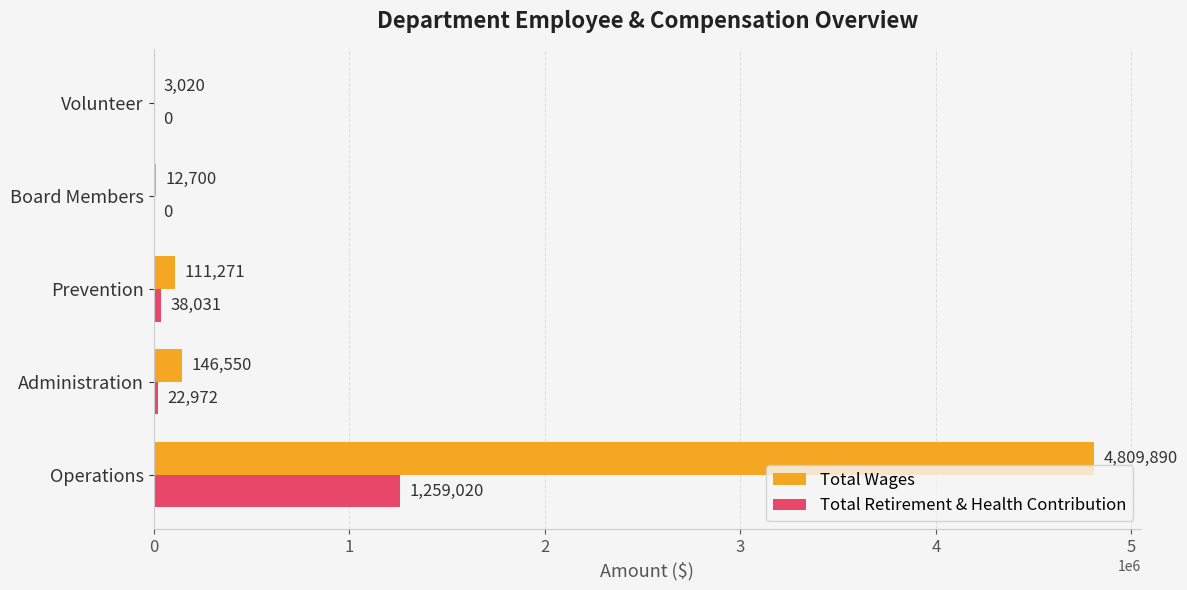

How many values in Total Retirement & Health Contribution are above zero?

3